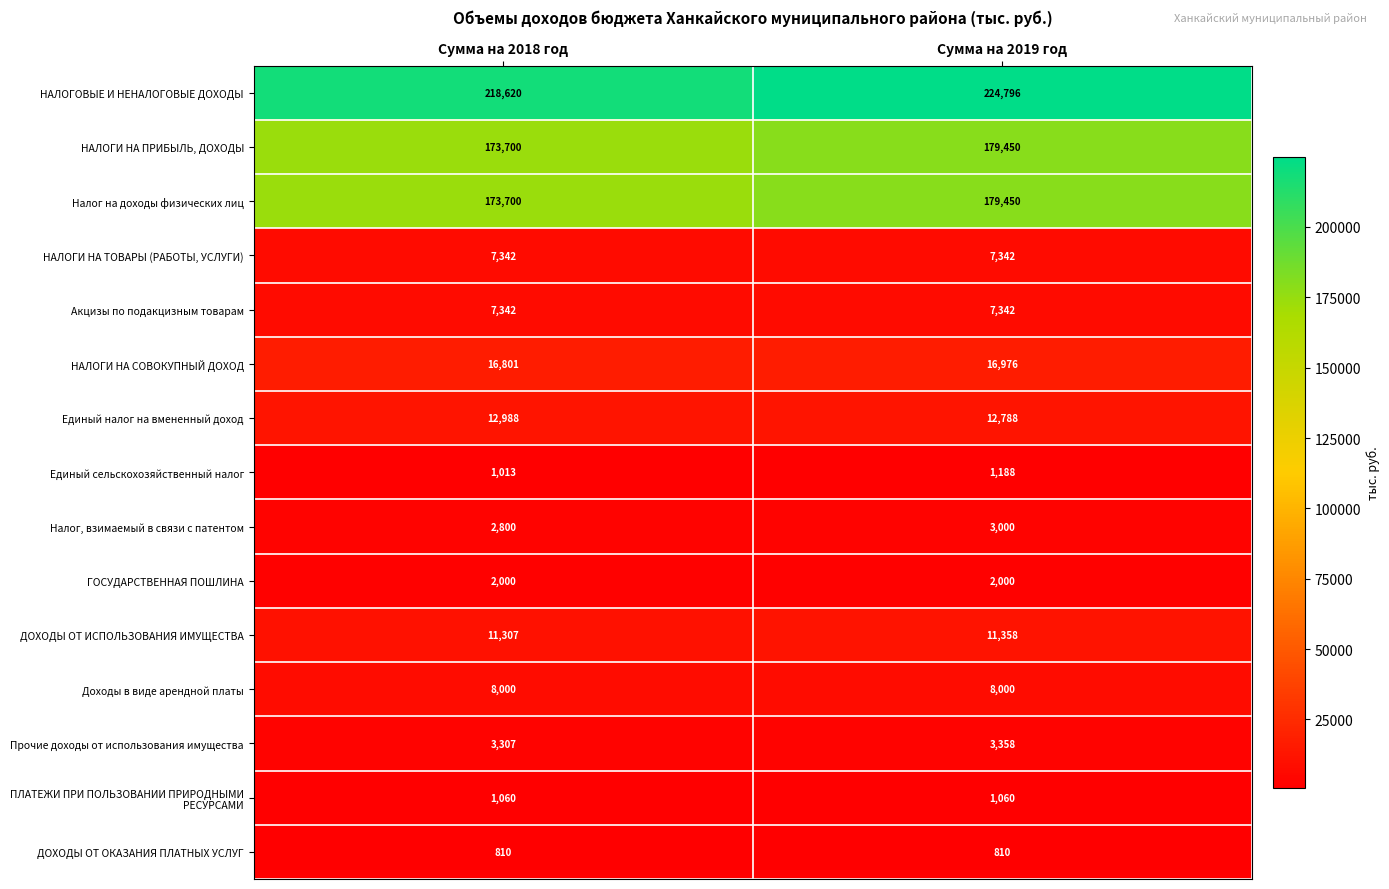

List the labels in order of Прочие доходы от использования имущества value, smallest first.

Сумма на 2018 год, Сумма на 2019 год